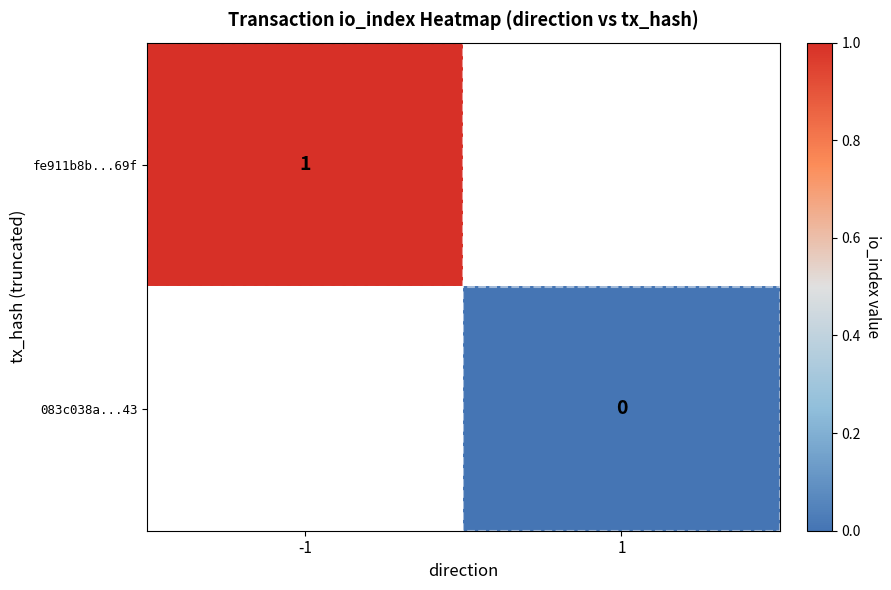

The fe911b8b...69f series shows 2 at -1. True or false?

False